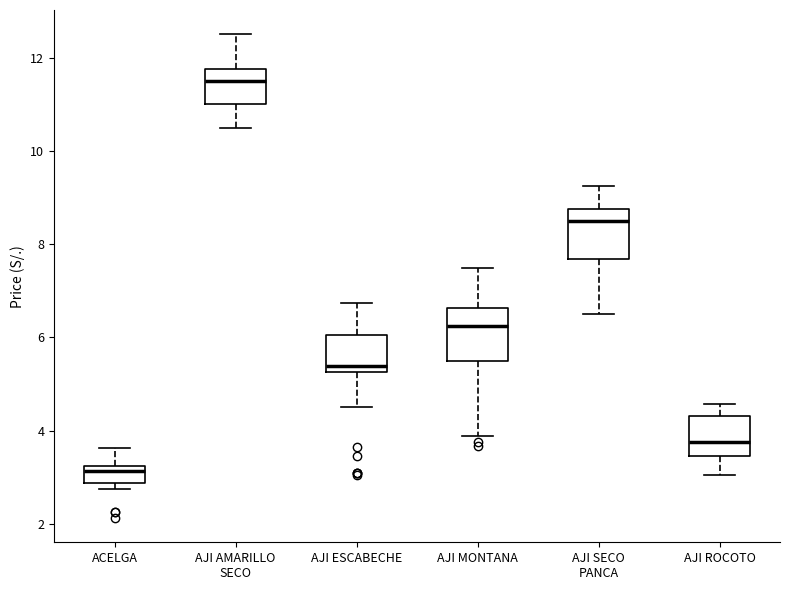

Reading left to right, read every box against the y-axis: the position of its median line, the range the box covers, and the ends of its whiskers. The values are not printed on the chart, so give them approximately, as read against the axis.

ACELGA: median 3.2 (just below the box's upper edge), box 2.8 to 3.2, whiskers 2.8 (just below the box's lower edge) to 3.6
AJI AMARILLO SECO: median 11.6, box 11.0 to 11.8, whiskers 10.6 to 12.6
AJI ESCABECHE: median 5.4, box 5.2 to 6.0, whiskers 4.6 to 6.8
AJI MONTANA: median 6.2, box 5.6 to 6.6, whiskers 3.8 to 7.6
AJI SECO PANCA: median 8.6, box 7.6 to 8.8, whiskers 6.6 to 9.2
AJI ROCOTO: median 3.8, box 3.4 to 4.4, whiskers 3.0 to 4.6